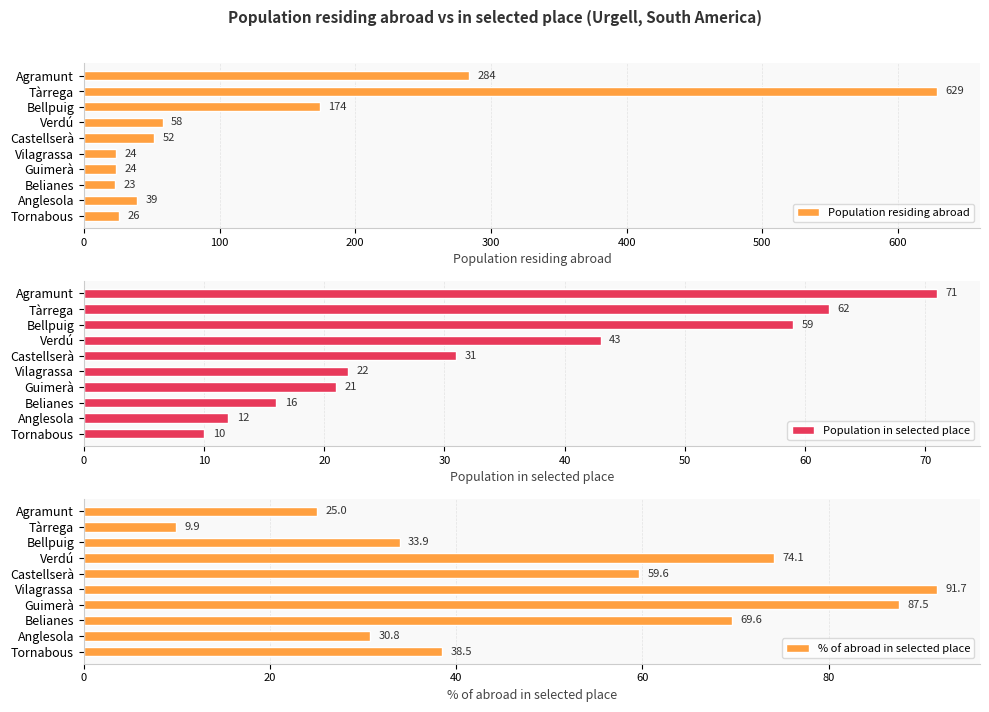

List the series in order of their peak value, highest first.

Population residing abroad, % of abroad in selected place, Population in selected place